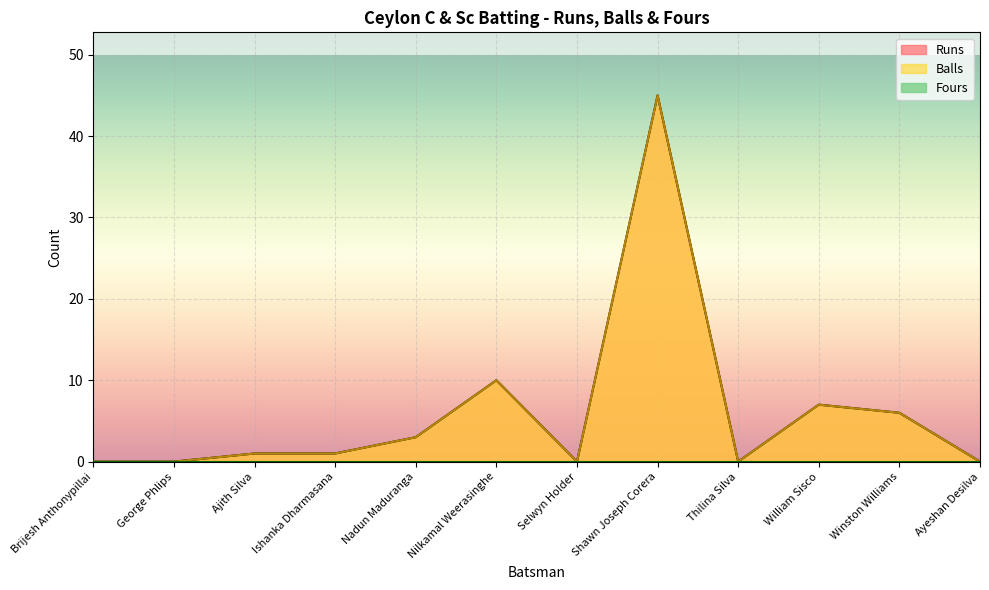

What is the sum of the Balls values at Nadun Maduranga and Ajith Silva?

4